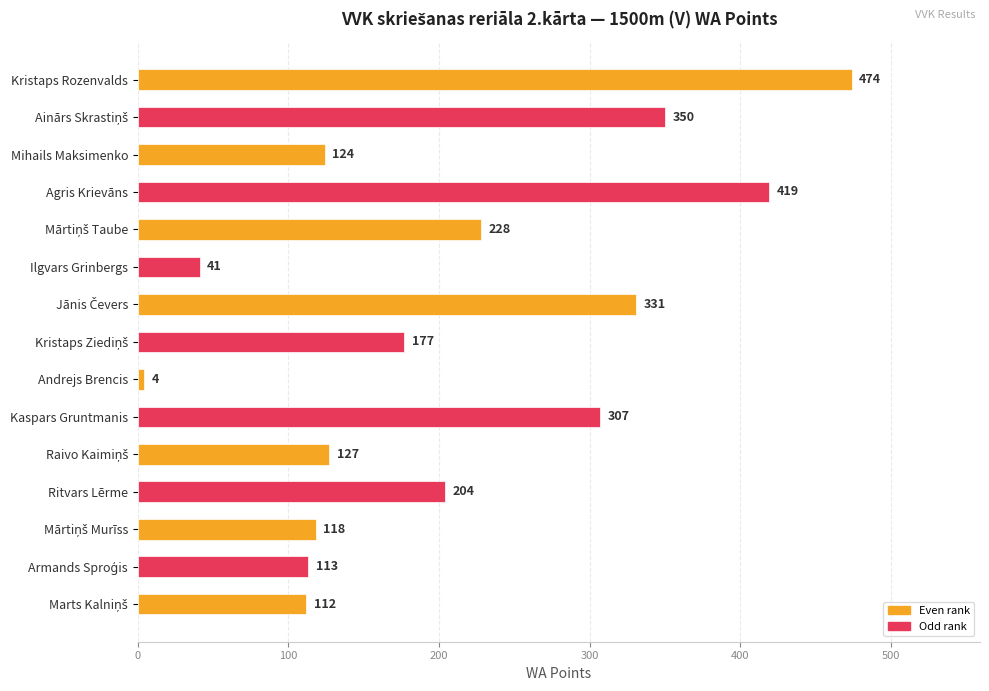

How many data points does each series have?

15